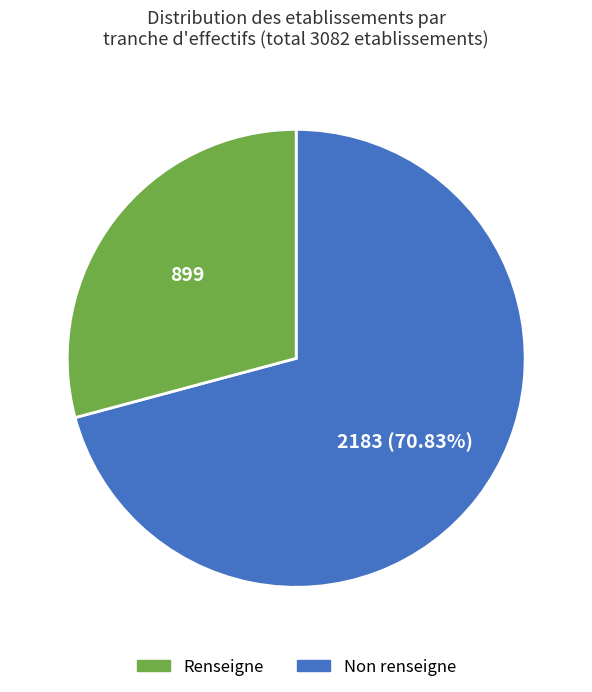

Is there a majority slice in this chart?

Yes